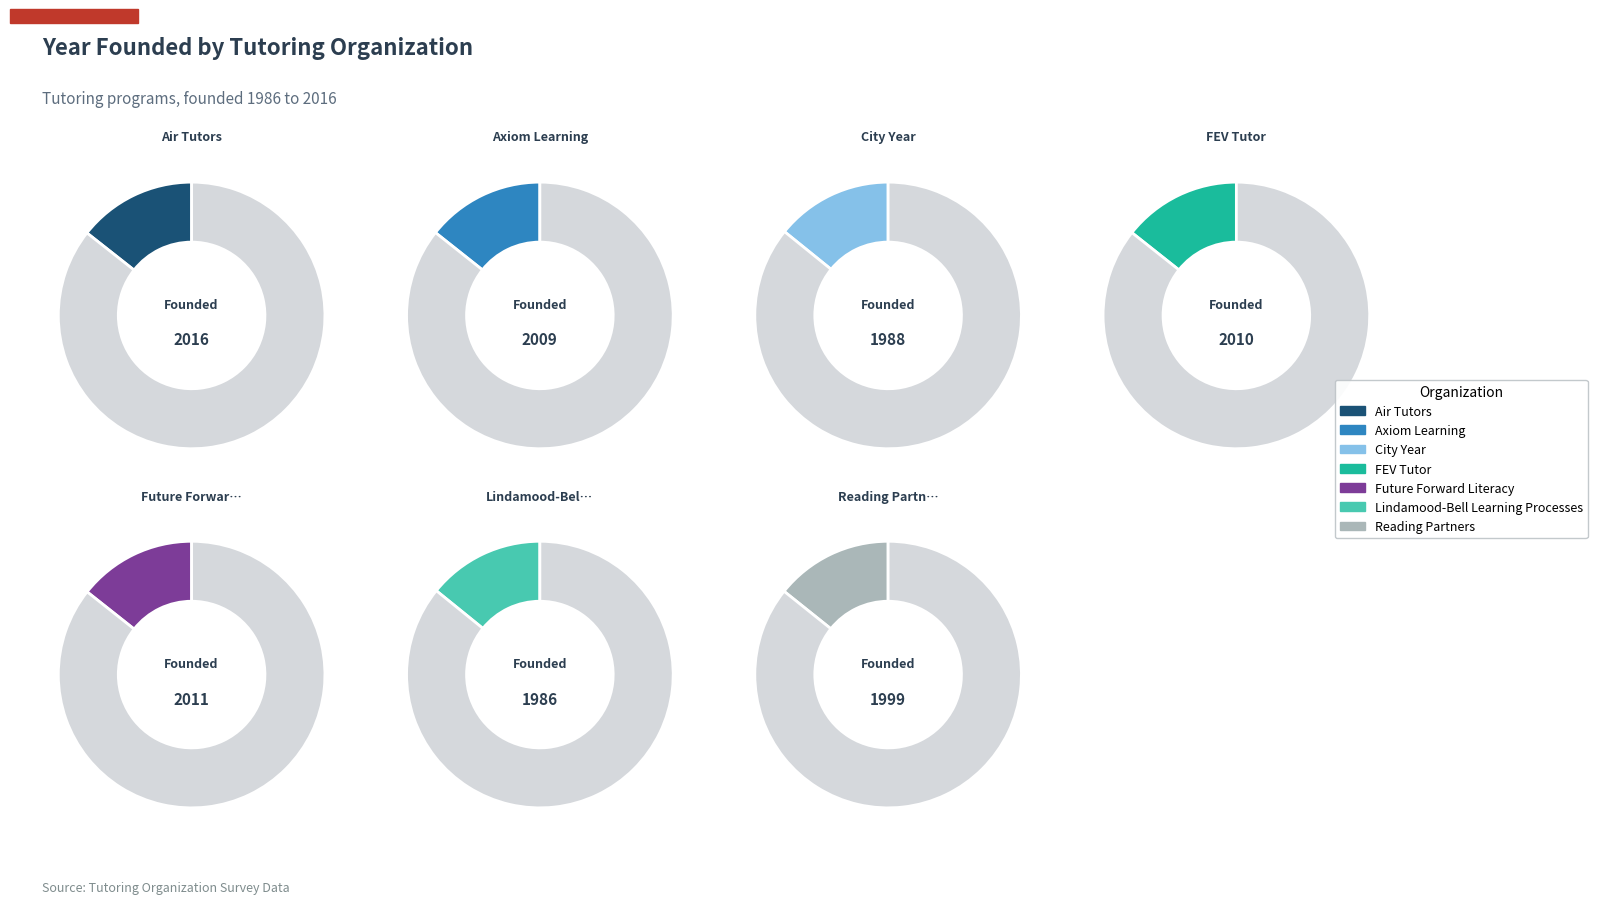

To the nearest percent, what is the combined percentage of Future Forward Literacy and Air Tutors?

29%